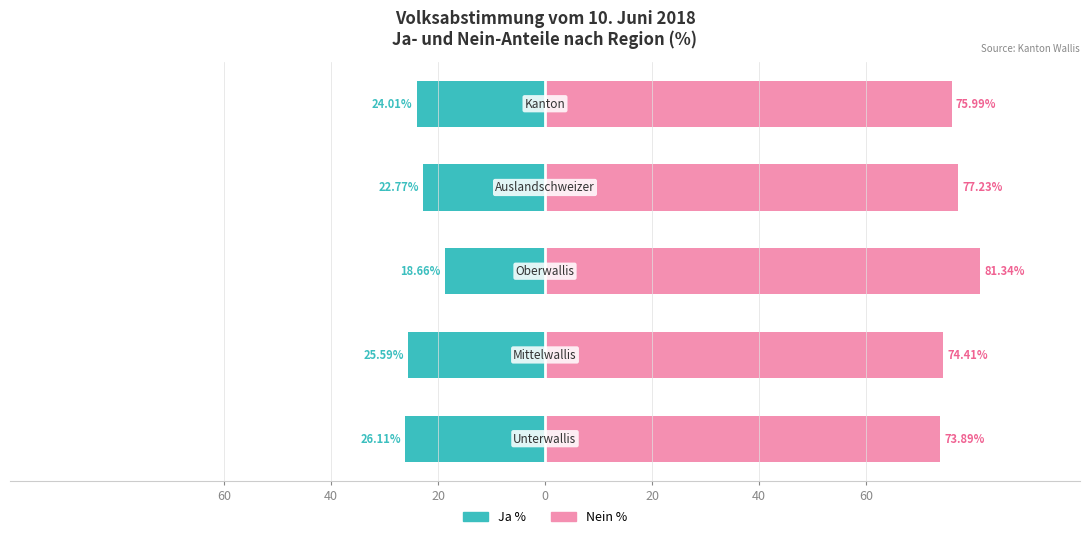

Rank the series at 60 from lowest to highest value.

Ja %, Nein %